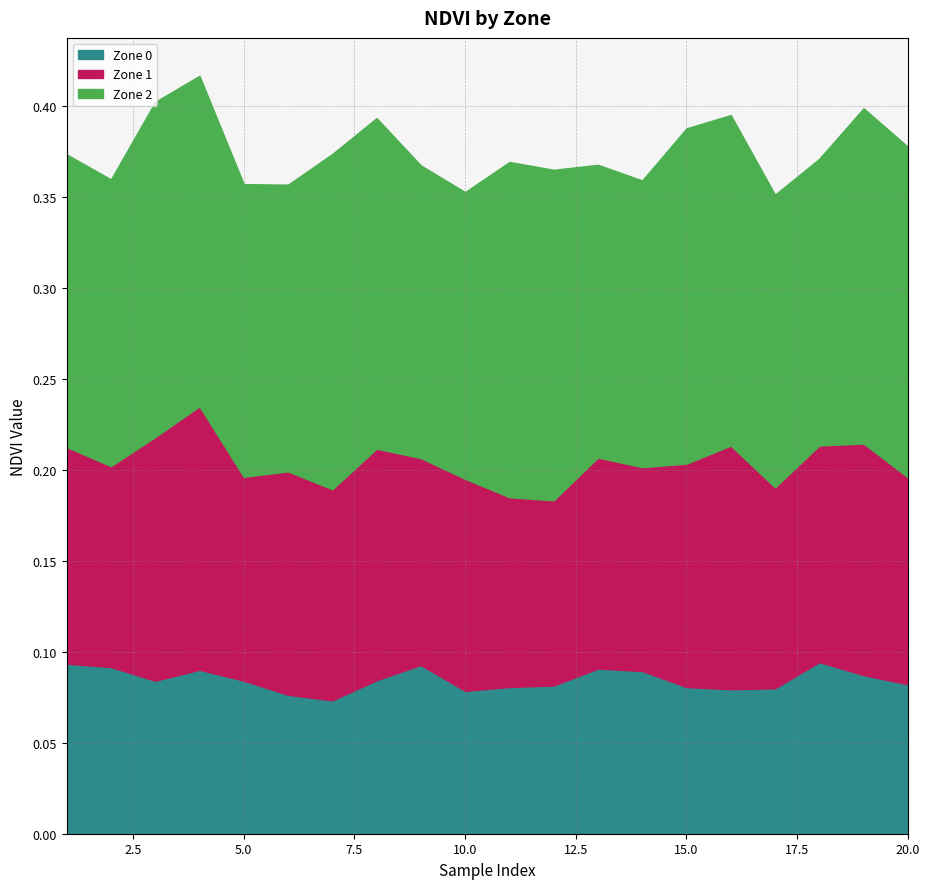

Which category has the lowest value across all series?

7